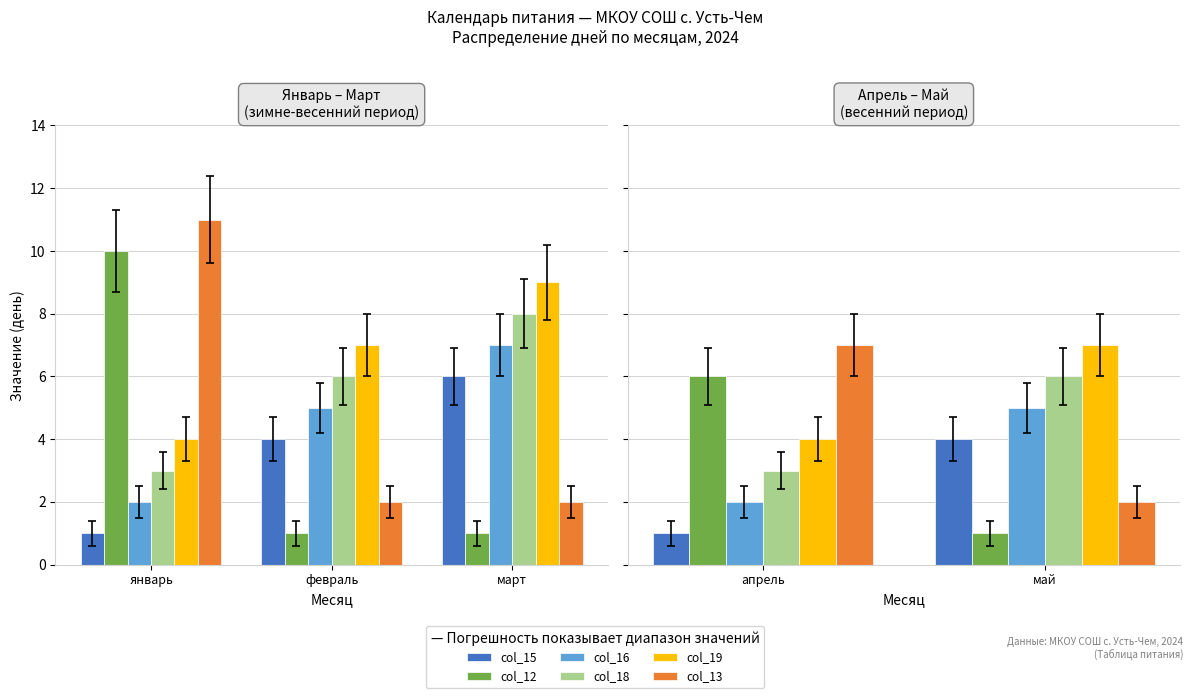

Which has a higher value, апрель or май?

май